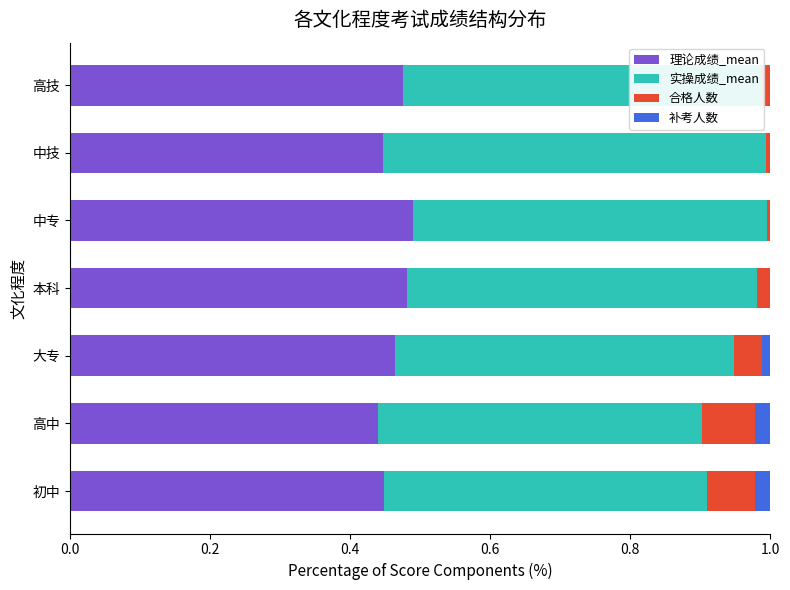

What are all the series names shown in the legend?

理论成绩_mean, 实操成绩_mean, 合格人数, 补考人数